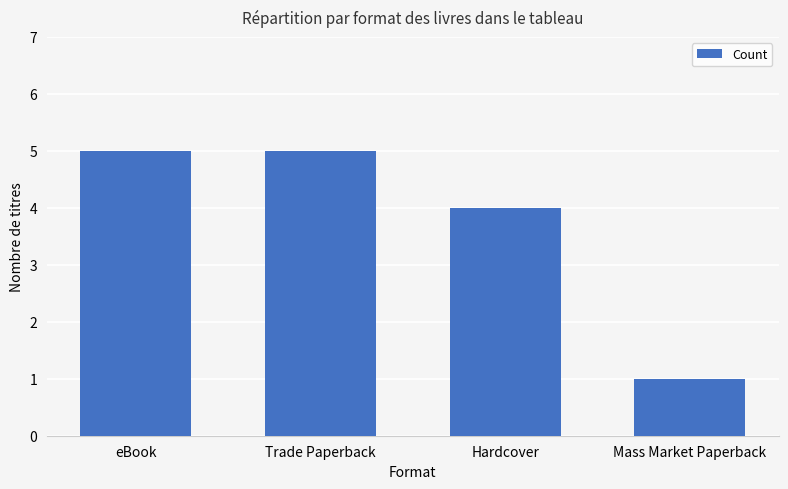

Between Trade Paperback and Mass Market Paperback, which is larger?

Trade Paperback